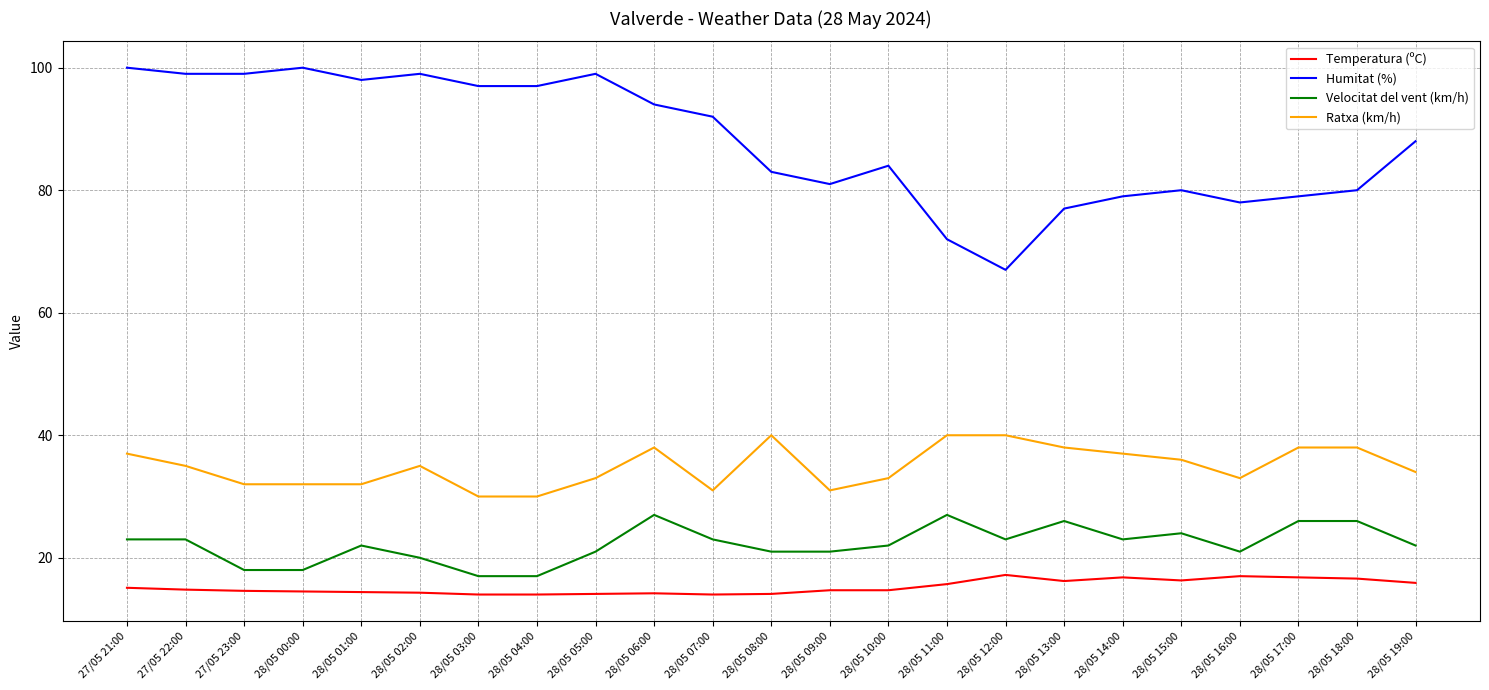

What is the highest value of the Ratxa (km/h) series?

40.0